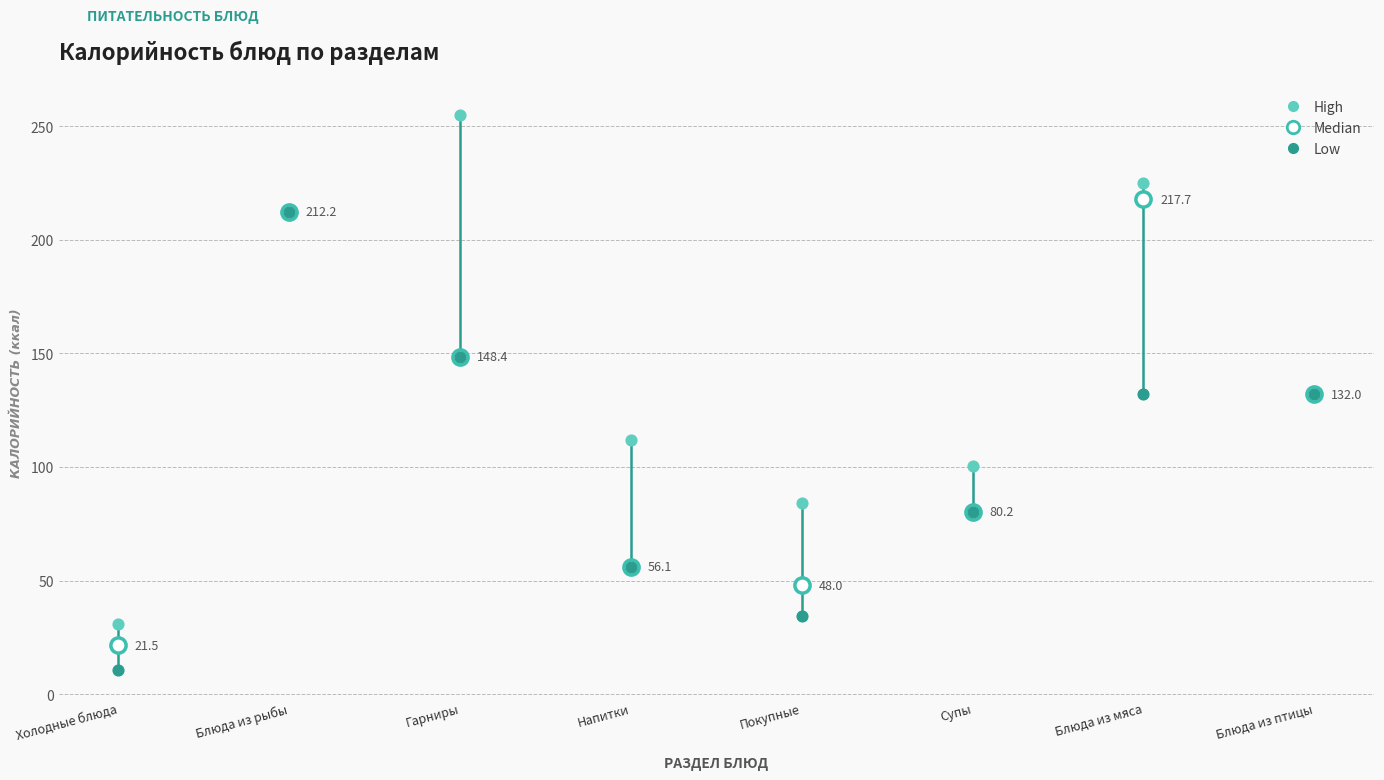

In the Median series, what Y value is closest to 119?

132.0